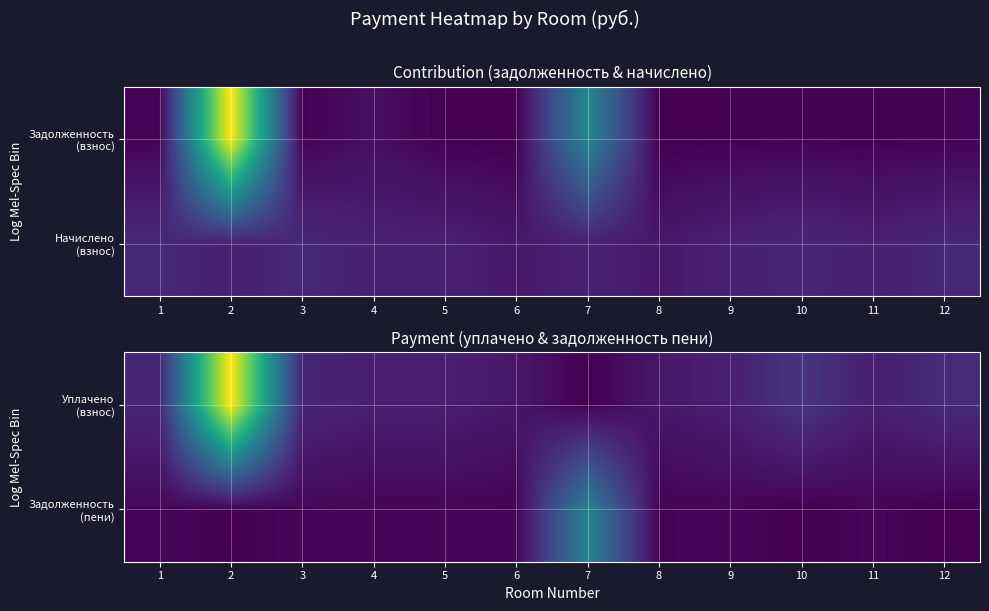

Read the Задолженность (пени) value at 8.

341.7